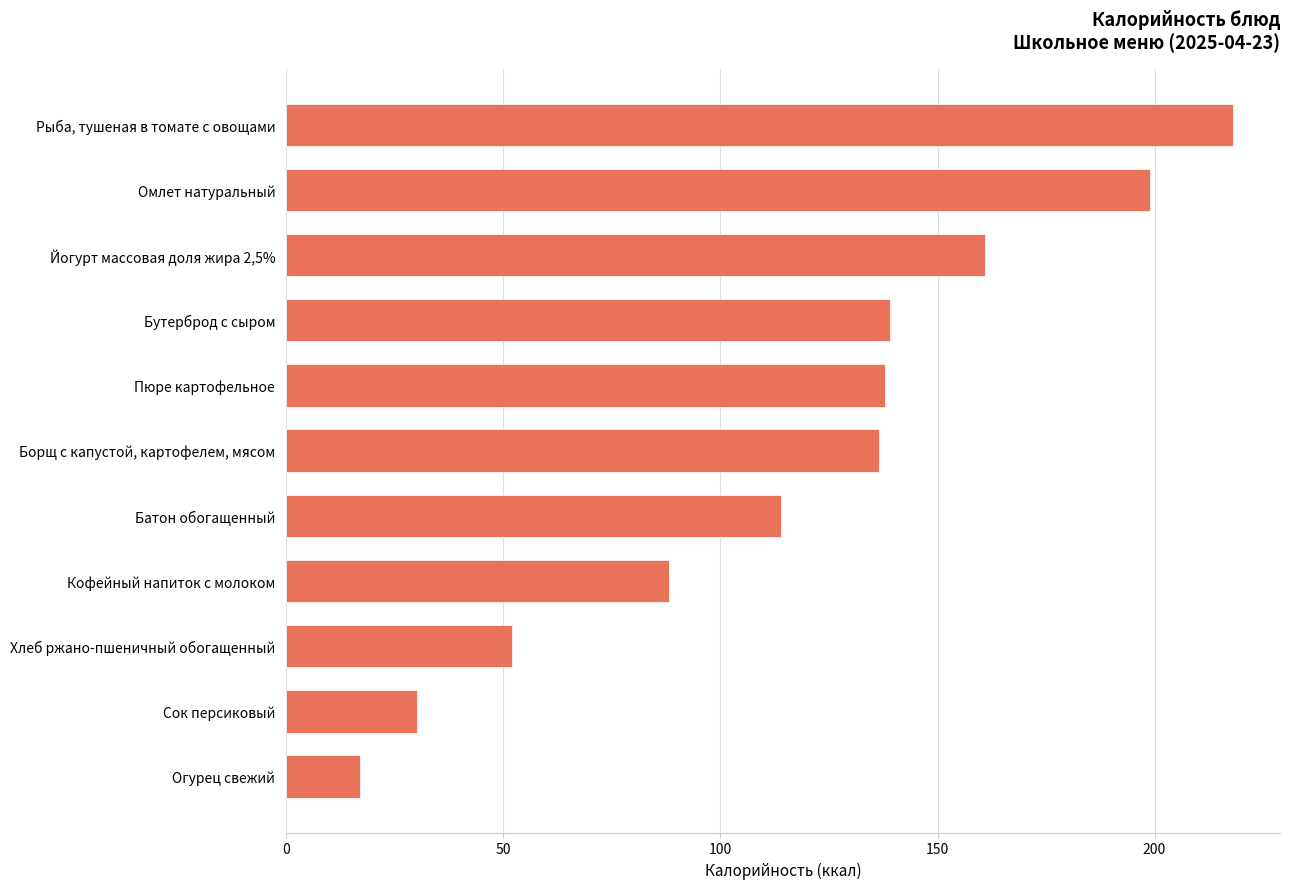

Reading bottom to top, transcribe all the data shown in this chart.

Огурец свежий=17.0	Сок персиковый=30.0	Хлеб ржано-пшеничный обогащенный=52.0	Кофейный напиток с молоком=88.1	Батон обогащенный=114.0	Борщ с капустой, картофелем, мясом=136.5	Пюре картофельное=138.0	Бутерброд с сыром=139.0	Йогурт массовая доля жира 2,5%=161.0	Омлет натуральный=199.0	Рыба, тушеная в томате с овощами=218.0